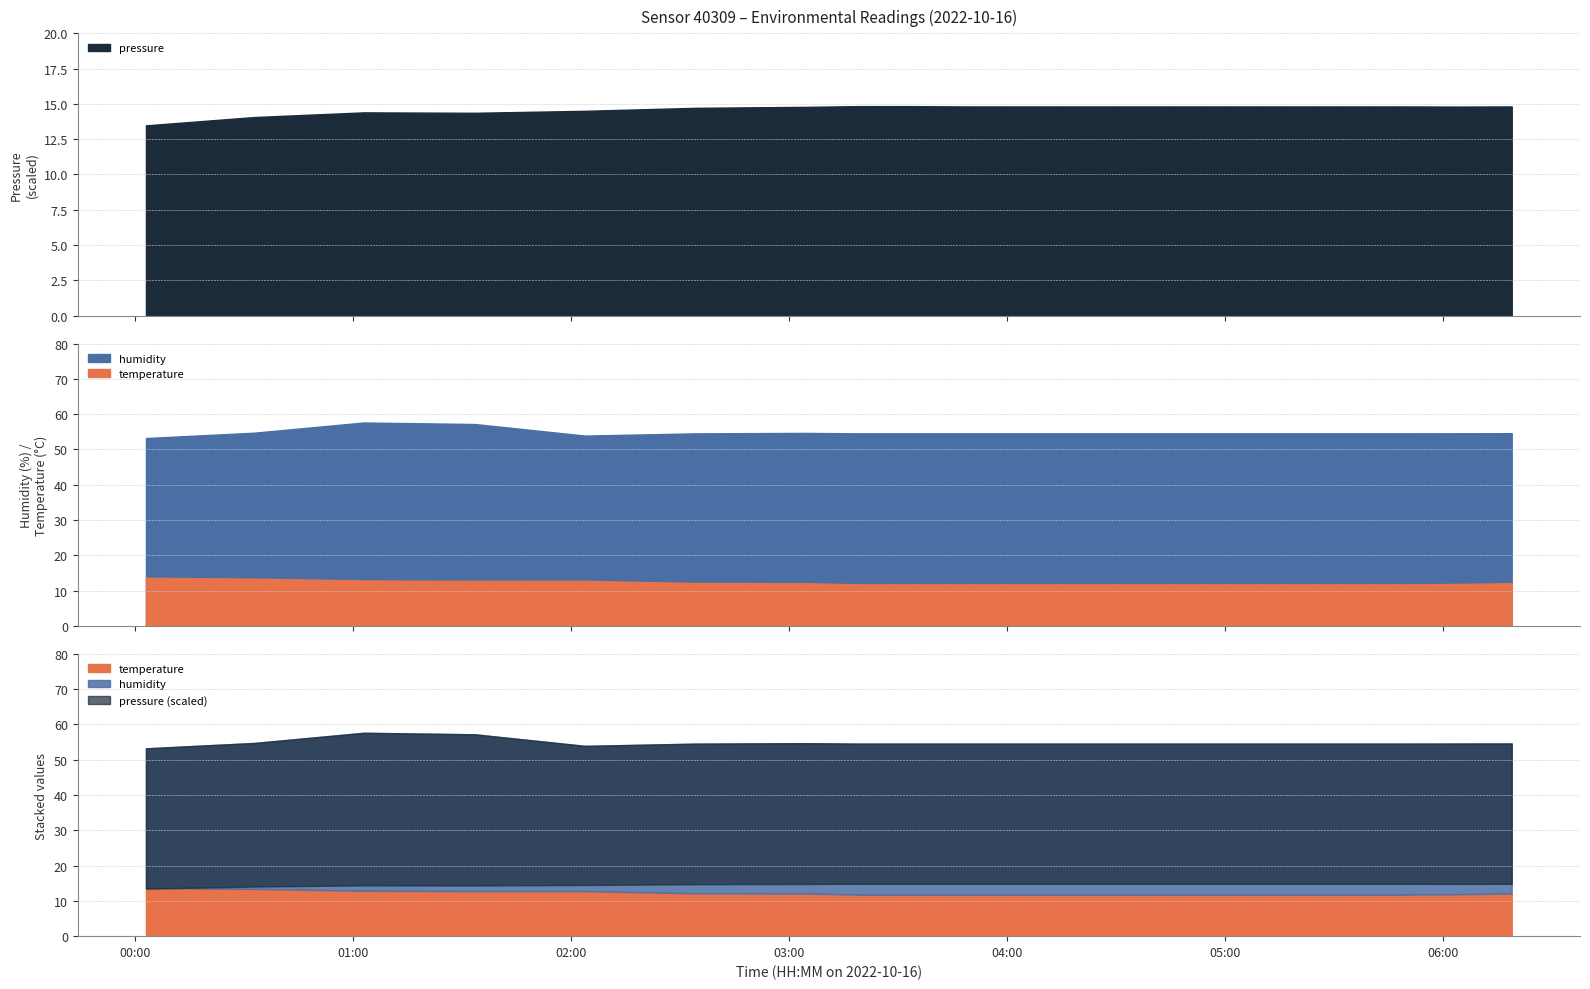

How many interior local valleys does the humidity series have?

1